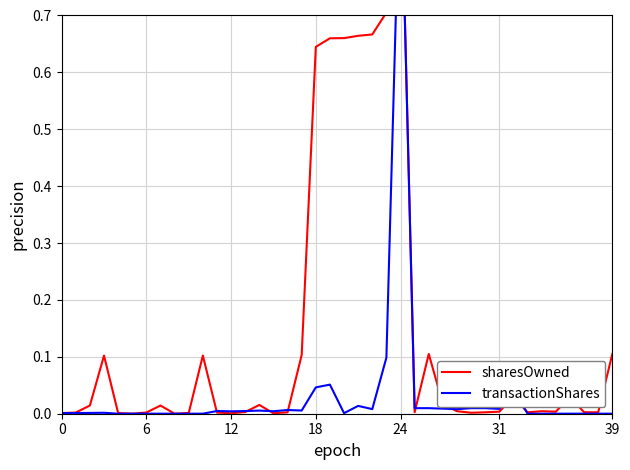

The sharesOwned series shows 0.0 at 16. True or false?

True